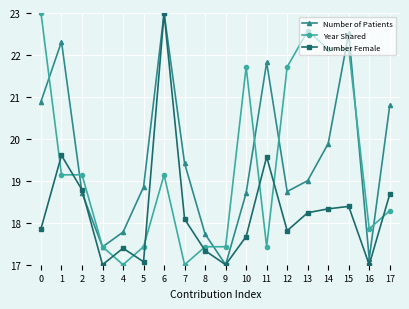

Which series ends up on top after the final intersection of Number Female and Year Shared?

Number Female